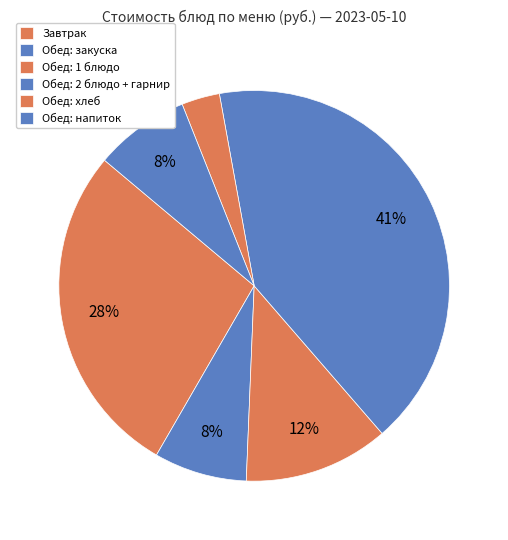

Count the number of slices in the pie.

6